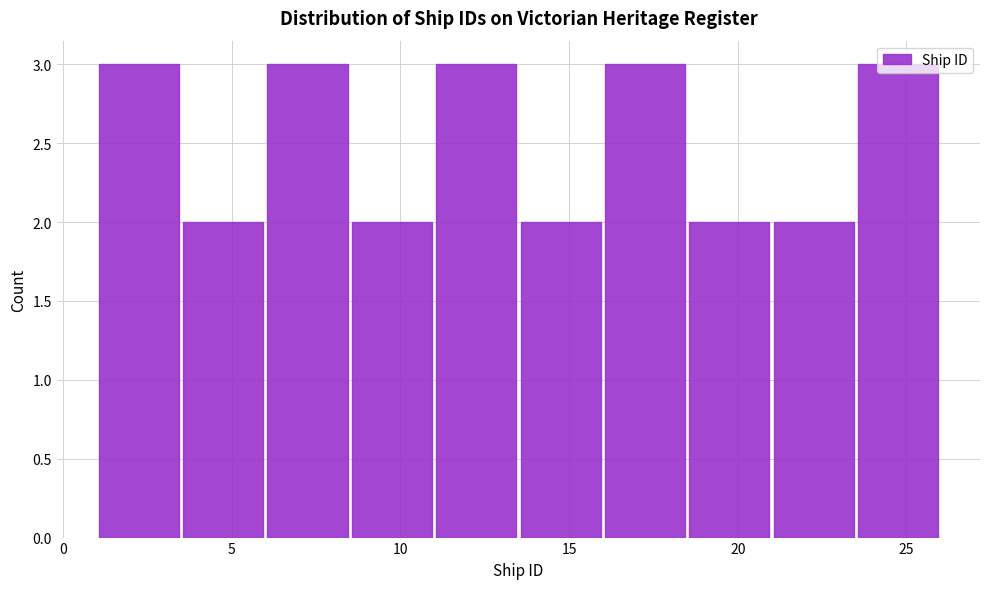

Reading left to right, list every bar in this chart as the range it spans on the x-axis followed by its height. The values are not printed on the chart, so give them approximately, as read against the axis.

1.0 to 3.5: 3
3.5 to 6.0: 2
6.0 to 8.5: 3
8.5 to 11.0: 2
11.0 to 13.5: 3
13.5 to 16.0: 2
16.0 to 18.5: 3
18.5 to 21.0: 2
21.0 to 23.5: 2
23.5 to 26.0: 3